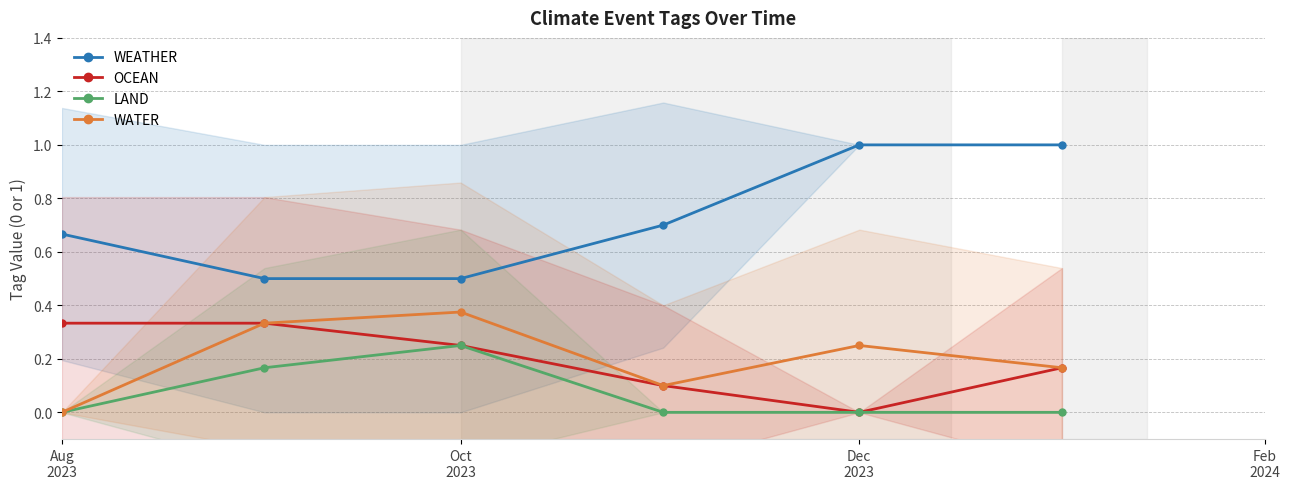

Which series has the largest total across all categories?

WEATHER